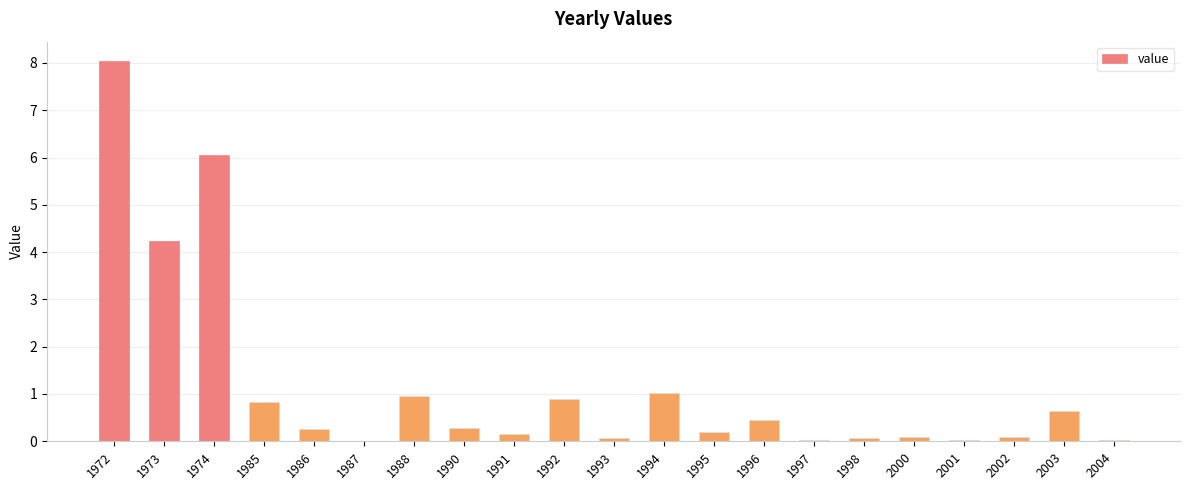

What is the change in value from 1990 to 2002?

-0.2